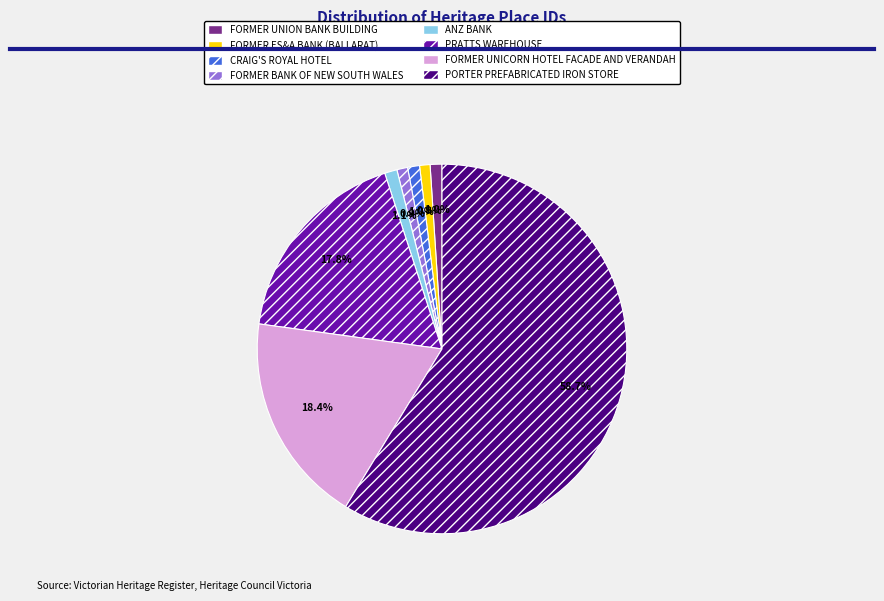

What is the largest slice in the pie chart?

PORTER PREFABRICATED IRON STORE